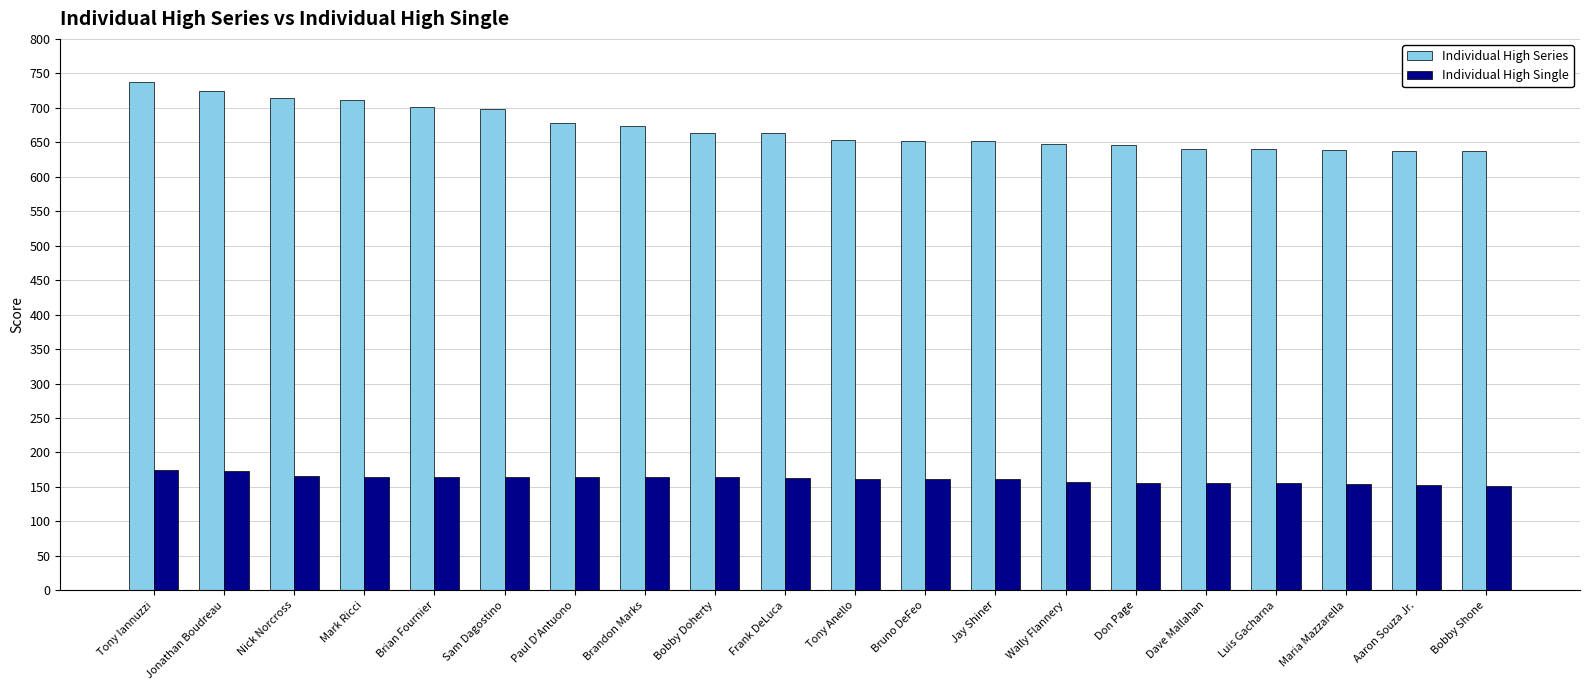

What is the difference between the Individual High Single values at Sam Dagostino and Bruno DeFeo?

4